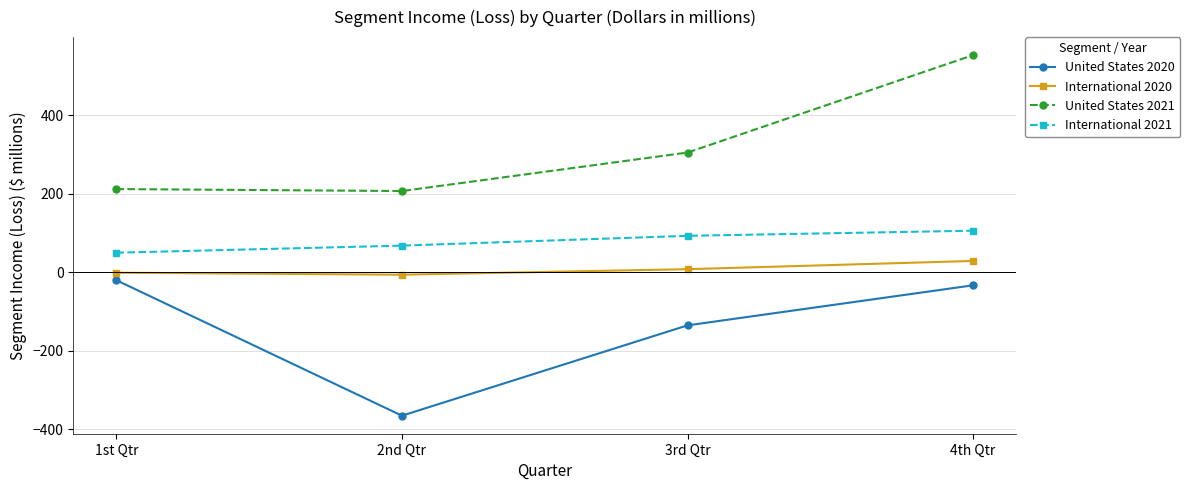

Between 1st Qtr and 4th Qtr, which series saw the biggest shift?

United States 2021